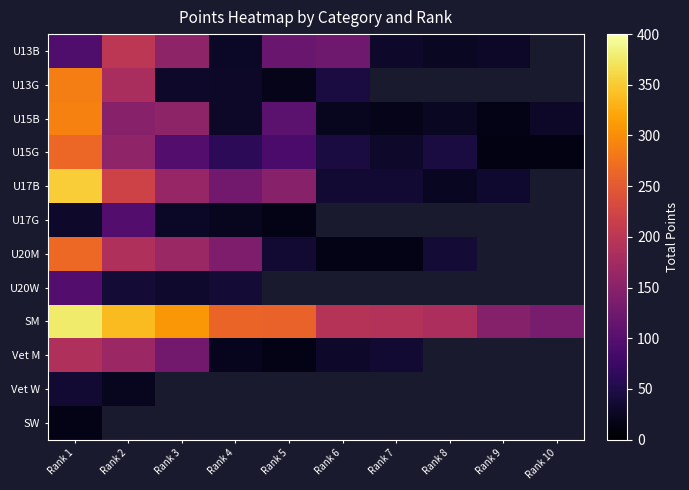

Rank the series at Rank 3 from lowest to highest value.

U17G, U13G, U20W, U15G, Vet M, U13B, U15B, U17B, U20M, SM, Vet W, SW